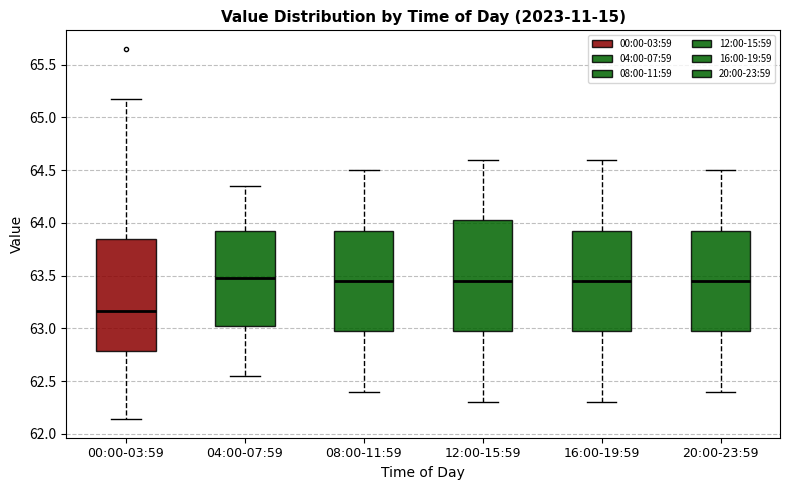

Reading left to right, transcribe this box plot: for each box, give where its median line is, the range the box spans, and where its two whiskers end, as read against the y-axis. The values are not printed on the chart, so give them approximately, as read against the axis.

00:00-03:59: median 63.15, box 62.80 to 63.85, whiskers 62.15 to 65.15
04:00-07:59: median 63.50, box 63.05 to 63.95, whiskers 62.55 to 64.35
08:00-11:59: median 63.45, box 63.00 to 63.95, whiskers 62.40 to 64.50
12:00-15:59: median 63.45, box 63.00 to 64.05, whiskers 62.30 to 64.60
16:00-19:59: median 63.45, box 63.00 to 63.95, whiskers 62.30 to 64.60
20:00-23:59: median 63.45, box 63.00 to 63.95, whiskers 62.40 to 64.50